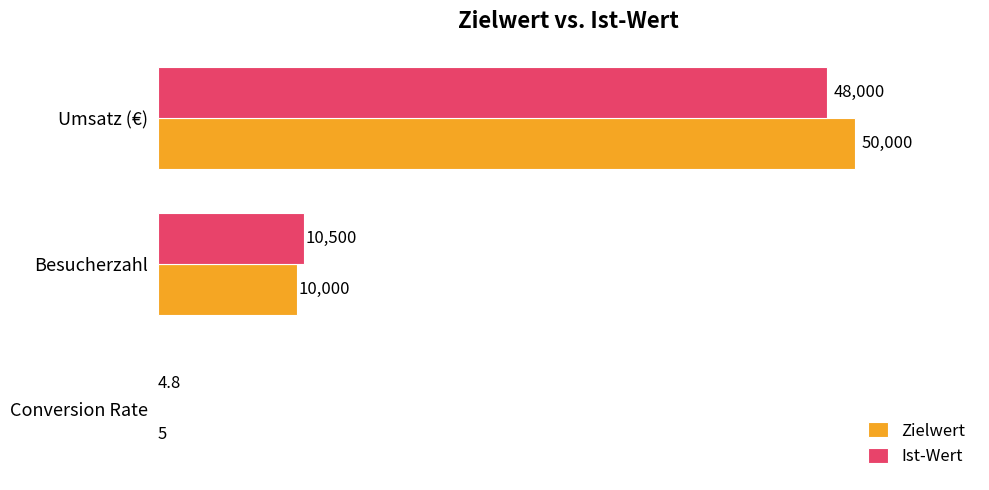

What is the maximum value for Zielwert?

50000.0